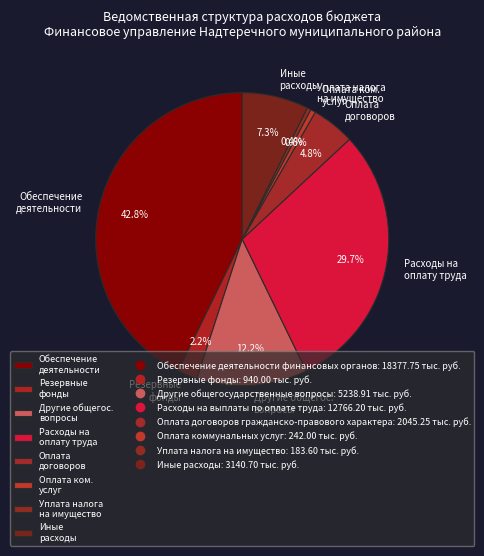

How many slices are in this pie chart?

8